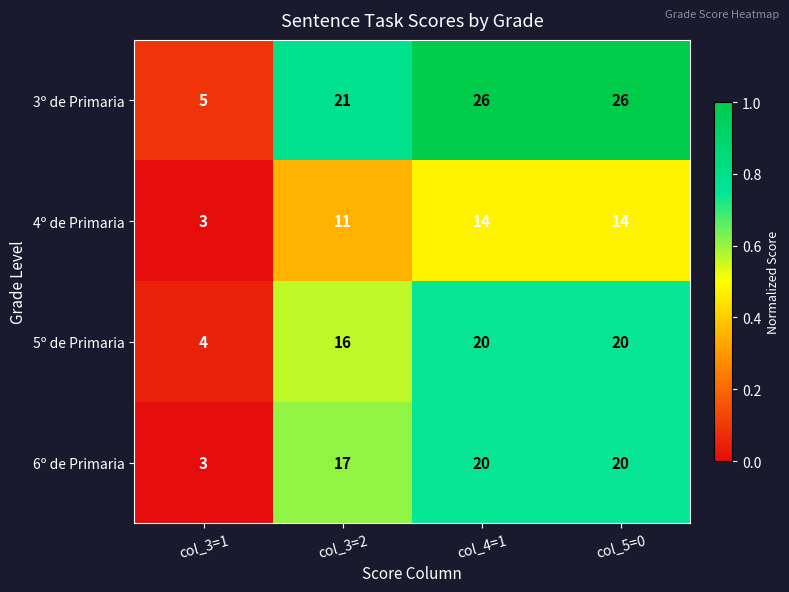

What is the difference between the highest and lowest values at col_4=1?

12